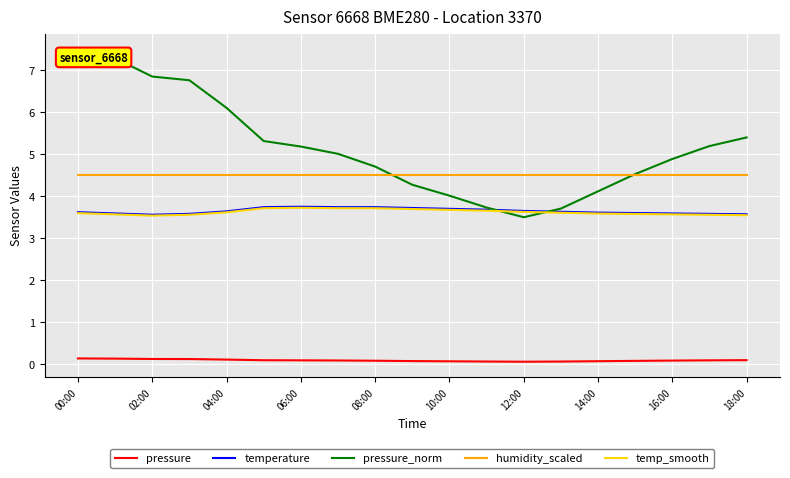

What is the highest value of the temperature series?

3.8